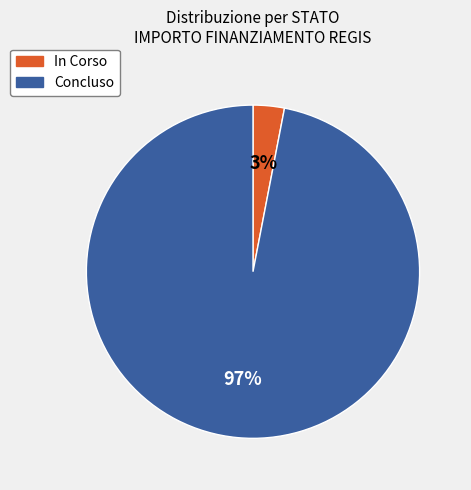

What percentage is the In Corso slice, to the nearest percent?

3%